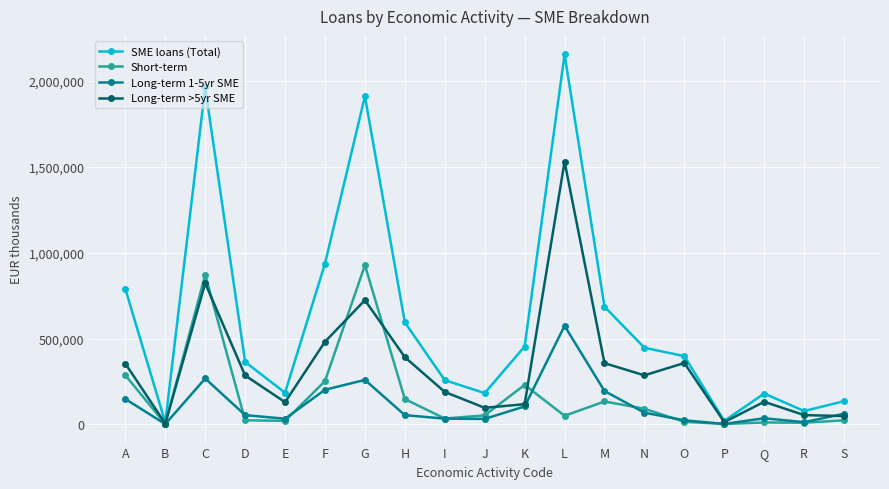

Which category has the highest value across all series?

L